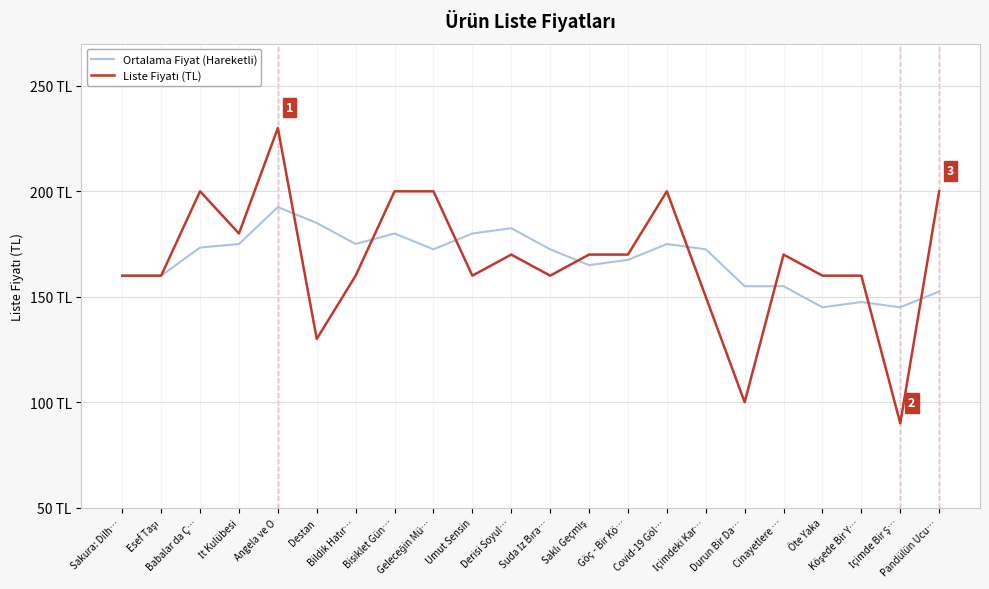

Reading left to right, transcribe all the data shown in this chart.

Ortalama Fiyat (Hareketli): 160.0	160.0	173.3	175.0	192.5	185.0	175.0	180.0	172.5	180.0	182.5	172.5	165.0	167.5	175.0	172.5	155.0	155.0	145.0	147.5	145.0	152.5
Liste Fiyatı (TL): 160.0	160.0	200.0	180.0	230.0	130.0	160.0	200.0	200.0	160.0	170.0	160.0	170.0	170.0	200.0	150.0	100.0	170.0	160.0	160.0	90.0	200.0